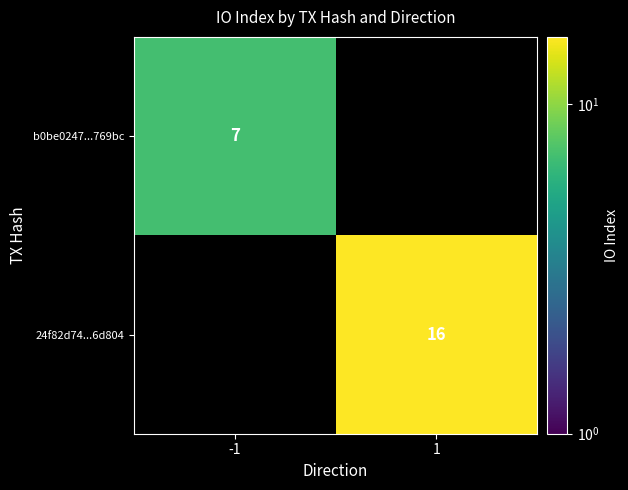

The b0be0247...769bc series shows 7 at -1. True or false?

True